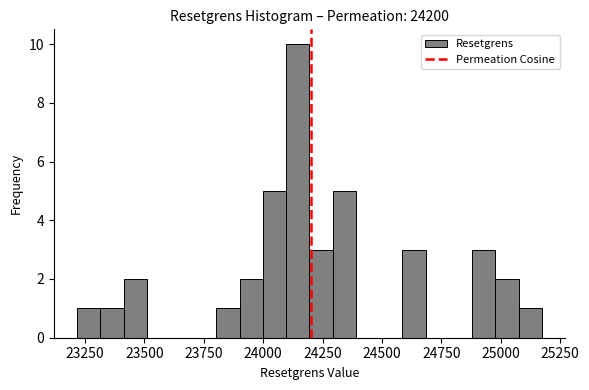

Around what value on the x-axis is the tallest bar? Give the approximate position of its centre, as read against the axis.

24150